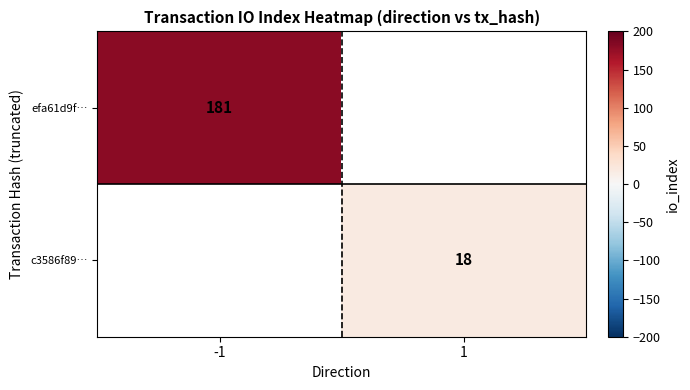

Is the value of c3586f89… at 1 greater than the value of efa61d9f… at -1?

No